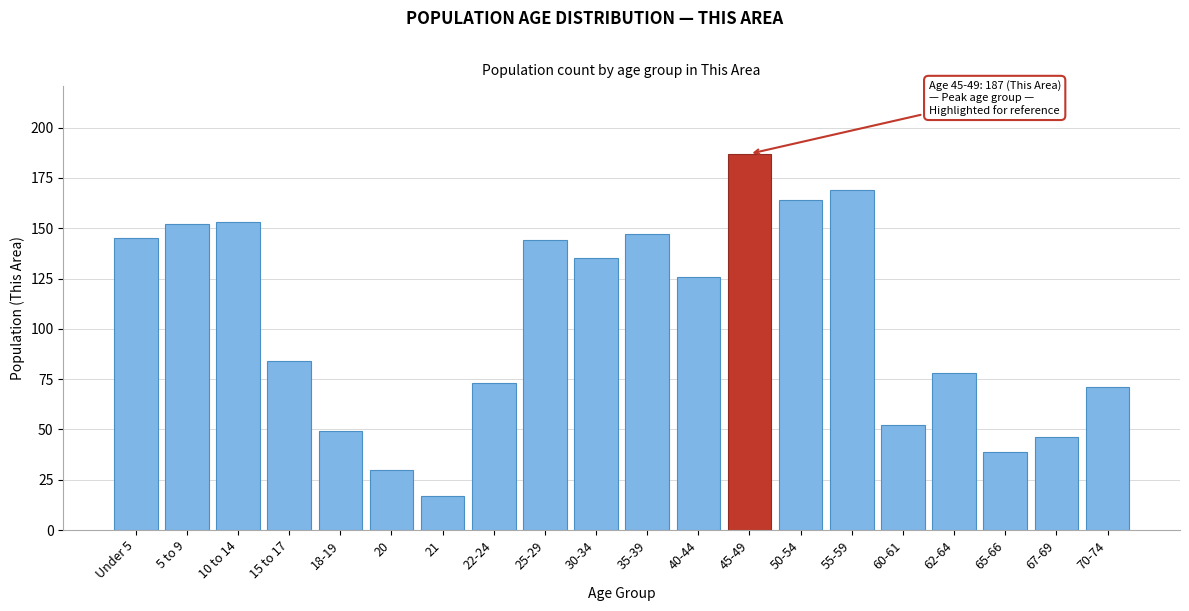

Reading left to right, extract all data points from this chart.

Under 5=145	5 to 9=152	10 to 14=153	15 to 17=84	18-19=49	20=30	21=17	22-24=73	25-29=144	30-34=135	35-39=147	40-44=126	45-49=187	50-54=164	55-59=169	60-61=52	62-64=78	65-66=39	67-69=46	70-74=71